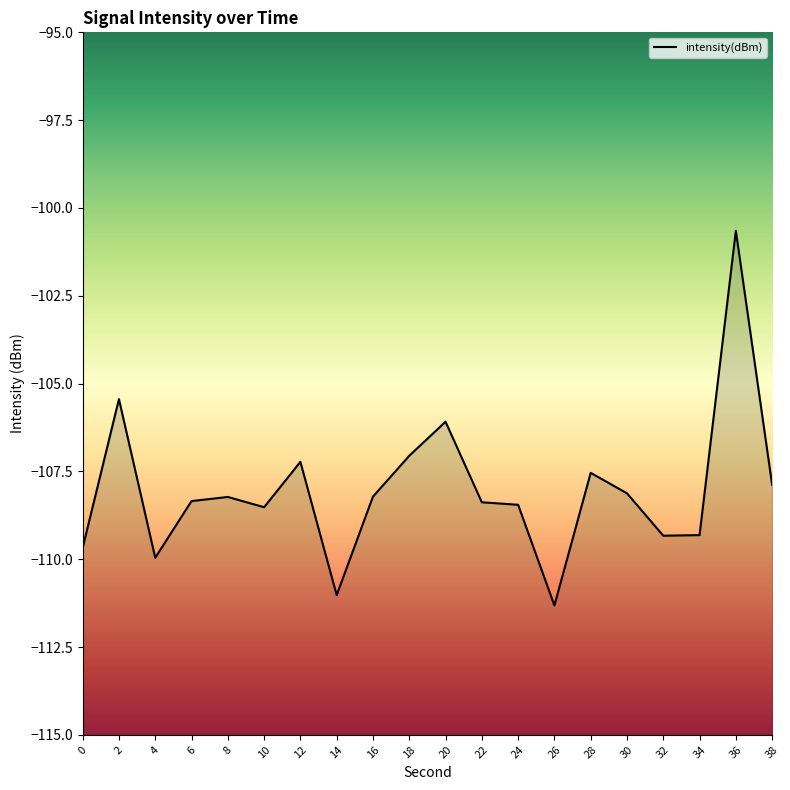

List the labels in order of value, smallest first.

26, 14, 4, 0, 32, 34, 10, 24, 22, 6, 8, 16, 30, 38, 28, 12, 18, 20, 2, 36